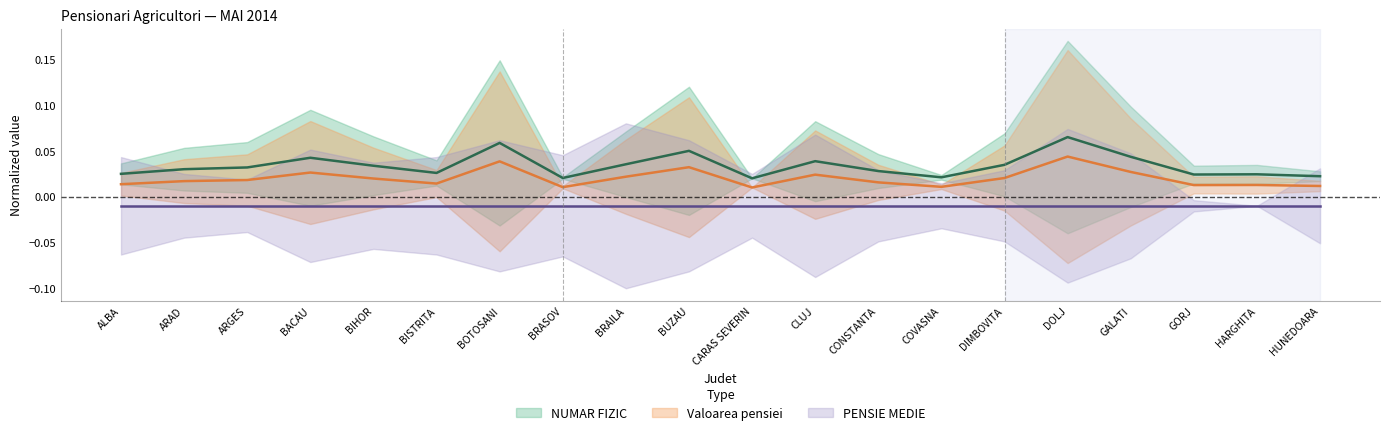

What is the sum of all NUMAR FIZIC values?

0.7